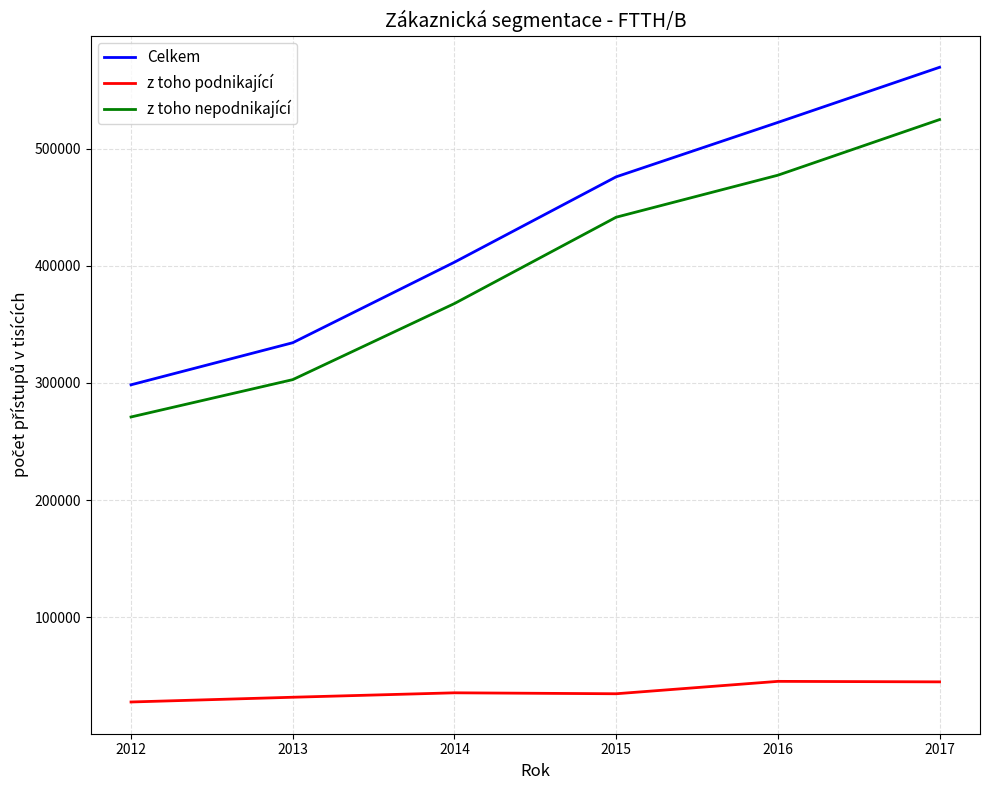

True or false: z toho nepodnikající and Celkem cross at least once.

False